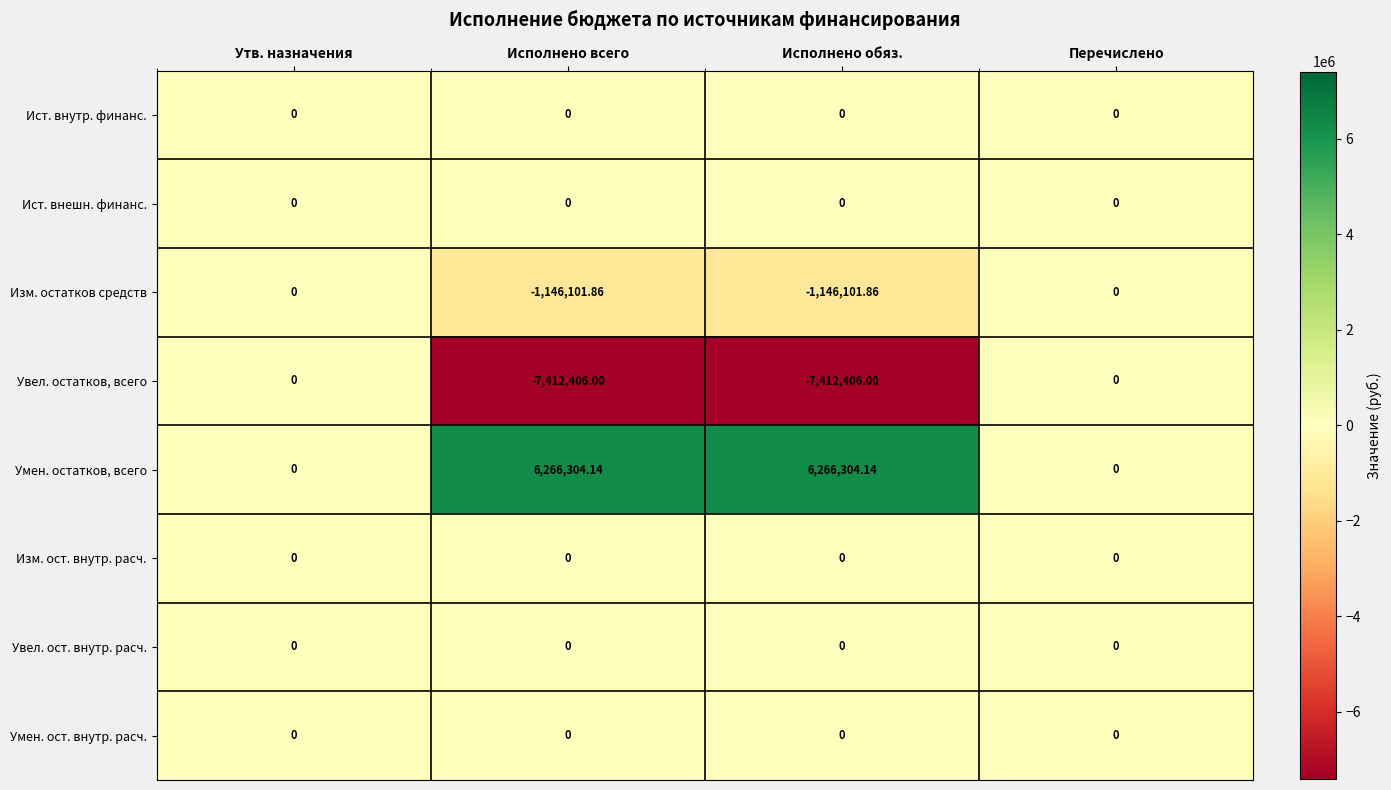

What is the smallest value displayed?

-7412406.0